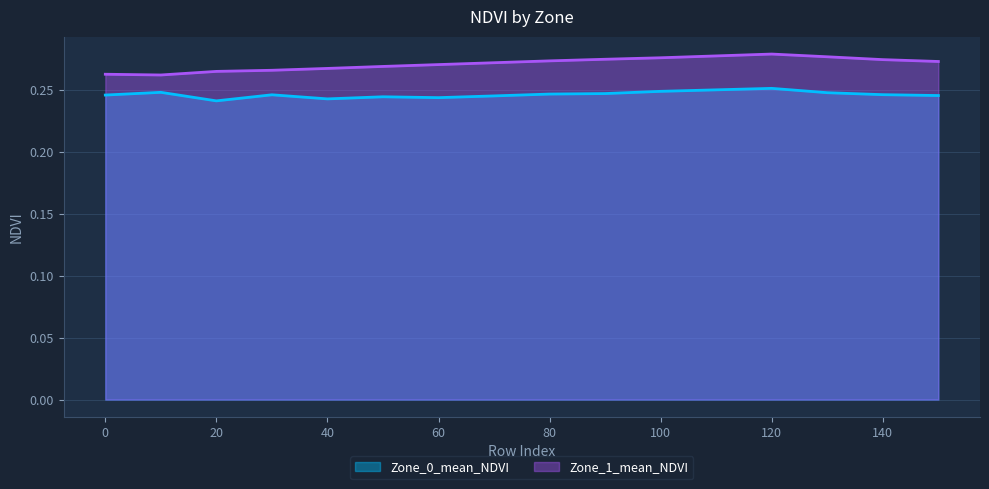

In Zone_0_mean_NDVI, how many points are lower than both neighbors (excluding endpoints)?

3